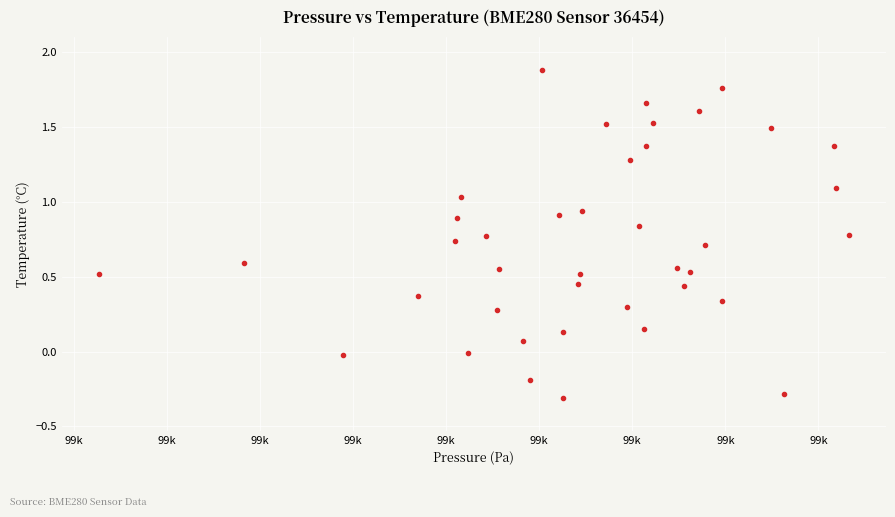

What is the range of X values (max minus min)?

40.3